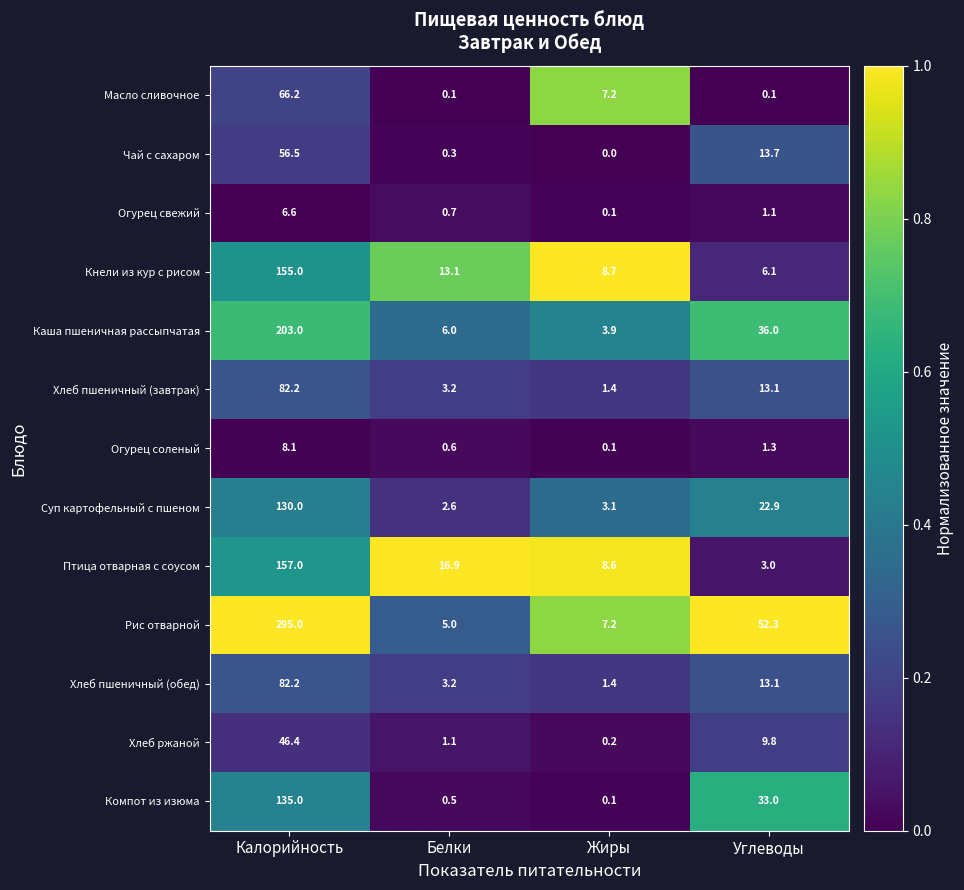

List the labels in order of Огурец соленый value, largest first.

Калорийность, Углеводы, Белки, Жиры